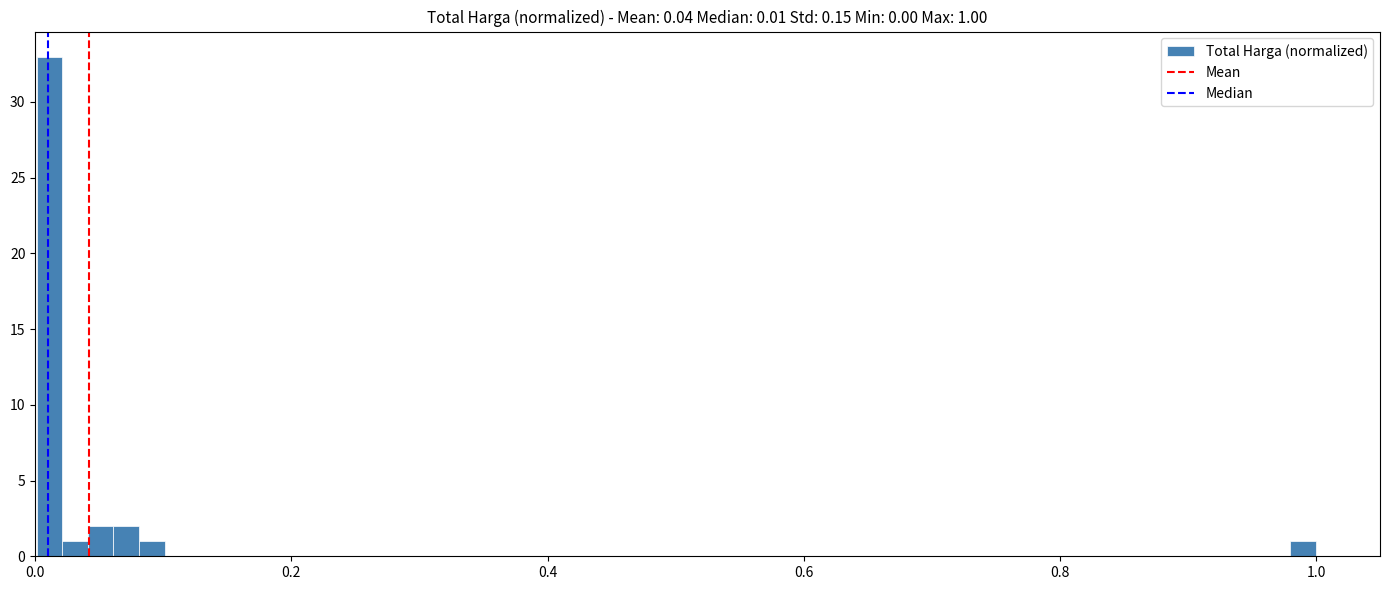

Read against the x-axis, roughly where is the centre of the tallest bar?

0.02